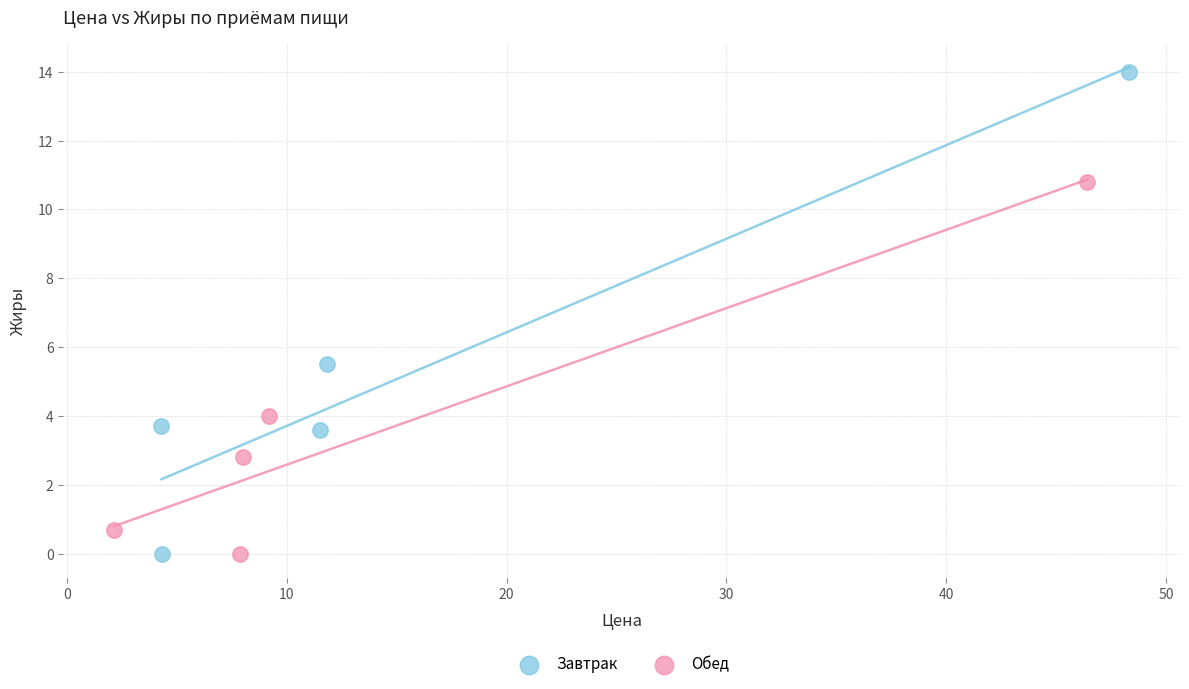

Which series contains the highest Y value?

Завтрак